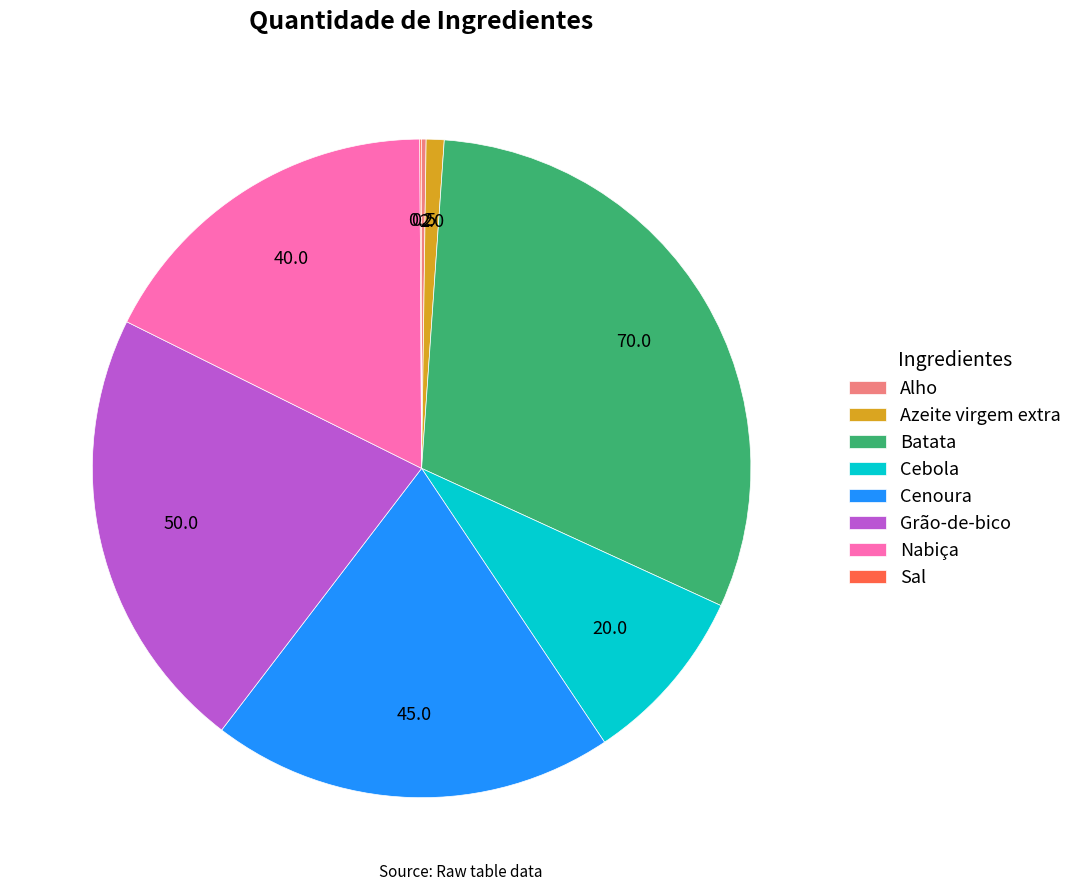

Combined, do Nabiça and Cebola account for over 50%?

No